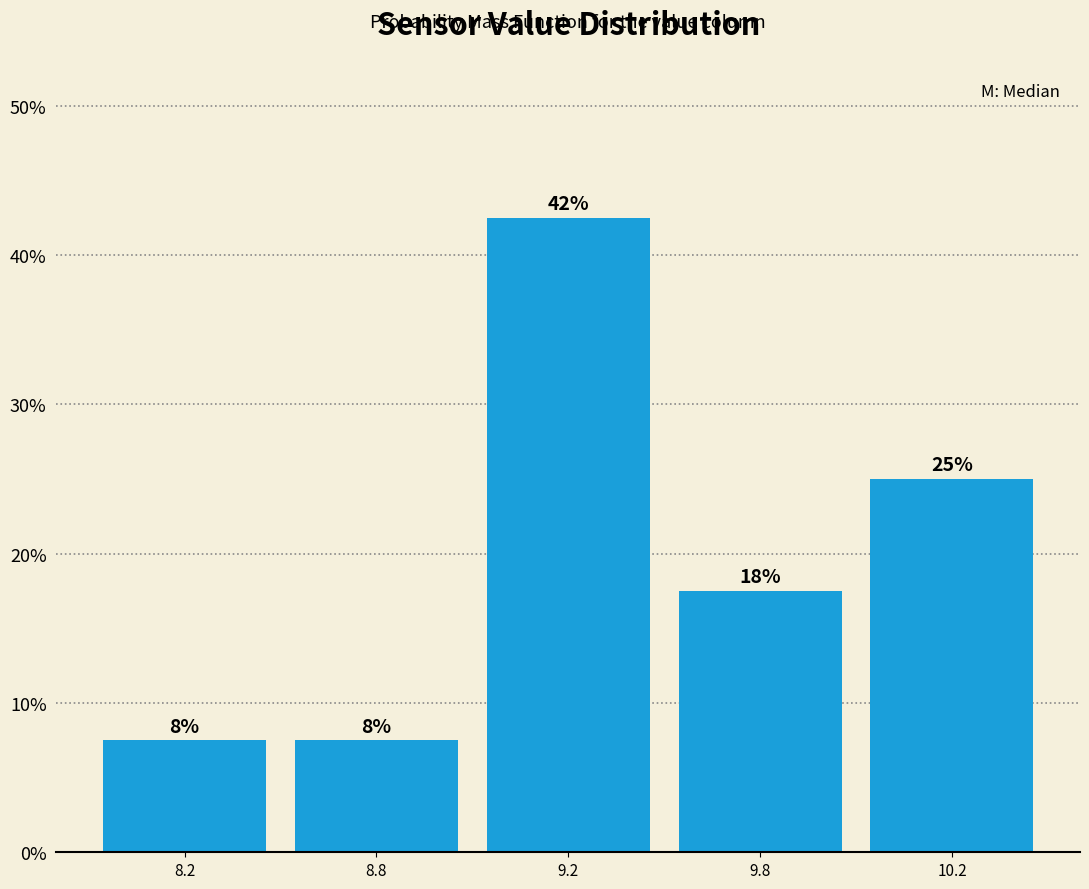

Are the bars horizontal?

No